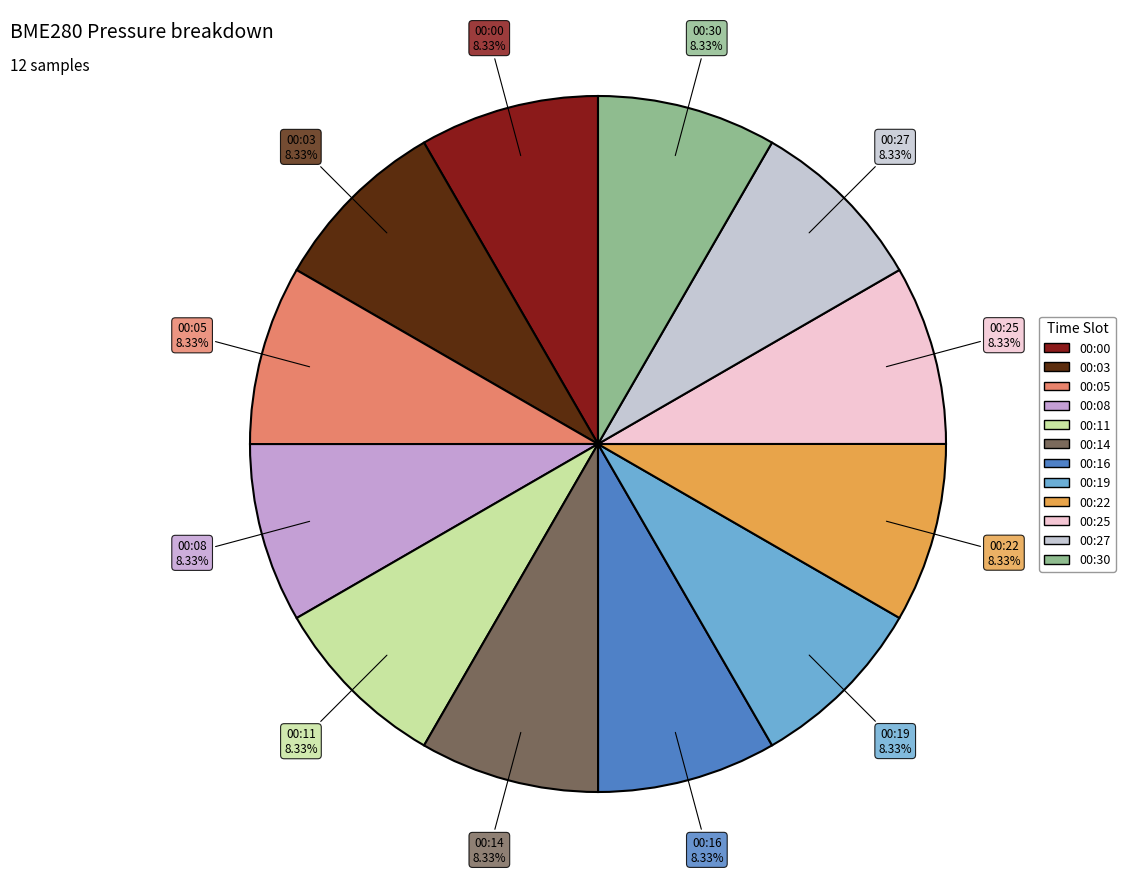

To the nearest percent, what percentage of the pie is 00:11?

8%